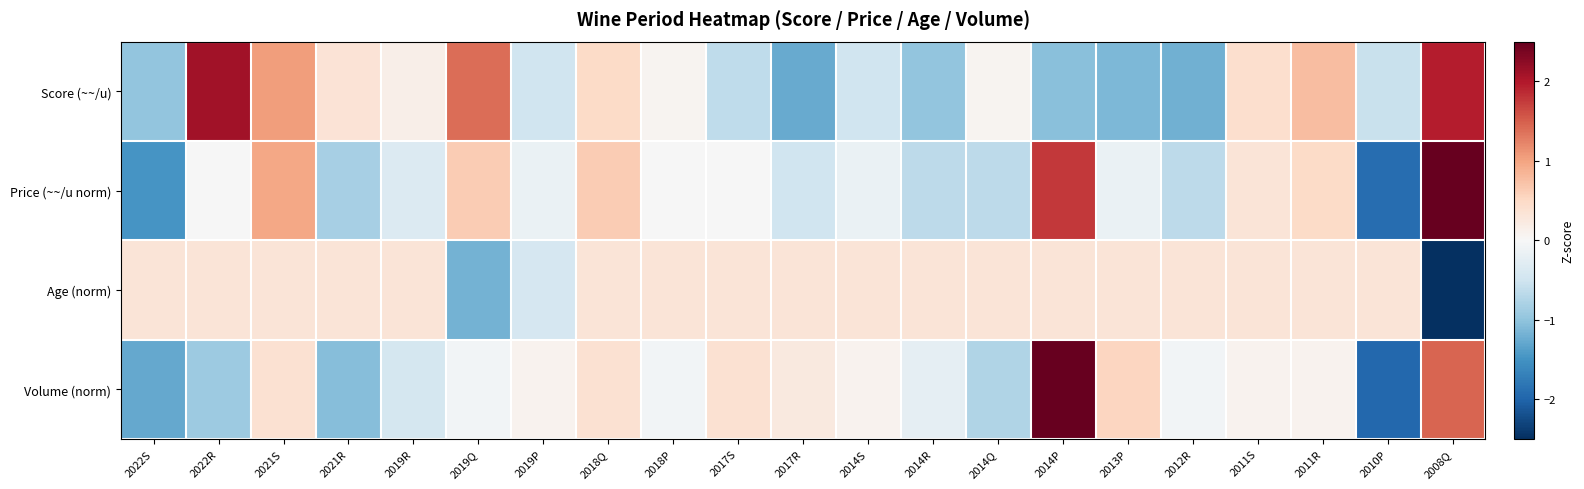

Reading left to right, transcribe all the data shown in this chart.

Score (~~/u): 2022S=-1.0	2022R=2.1	2021S=1.0	2021R=0.3	2019R=0.1	2019Q=1.4	2019P=-0.5	2018Q=0.5	2018P=0.1	2017S=-0.6	2017R=-1.3	2014S=-0.5	2014R=-1.0	2014Q=0.1	2014P=-1.1	2013P=-1.1	2012R=-1.2	2011S=0.4	2011R=0.8	2010P=-0.6	2008Q=2.0
Price (~~/u norm): 2022S=-1.5	2022R=-0.0	2021S=1.0	2021R=-0.8	2019R=-0.3	2019Q=0.6	2019P=-0.2	2018Q=0.6	2018P=-0.0	2017S=-0.0	2017R=-0.5	2014S=-0.2	2014R=-0.7	2014Q=-0.7	2014P=1.8	2013P=-0.2	2012R=-0.7	2011S=0.3	2011R=0.5	2010P=-1.9	2008Q=2.7
Age (norm): 2022S=0.3	2022R=0.3	2021S=0.3	2021R=0.3	2019R=0.3	2019Q=-1.2	2019P=-0.4	2018Q=0.3	2018P=0.3	2017S=0.3	2017R=0.3	2014S=0.3	2014R=0.3	2014Q=0.3	2014P=0.3	2013P=0.3	2012R=0.3	2011S=0.3	2011R=0.3	2010P=0.3	2008Q=-4.2
Volume (norm): 2022S=-1.3	2022R=-0.9	2021S=0.4	2021R=-1.1	2019R=-0.4	2019Q=-0.1	2019P=0.1	2018Q=0.4	2018P=-0.1	2017S=0.4	2017R=0.2	2014S=0.1	2014R=-0.2	2014Q=-0.8	2014P=3.1	2013P=0.5	2012R=-0.1	2011S=0.1	2011R=0.1	2010P=-2.0	2008Q=1.5